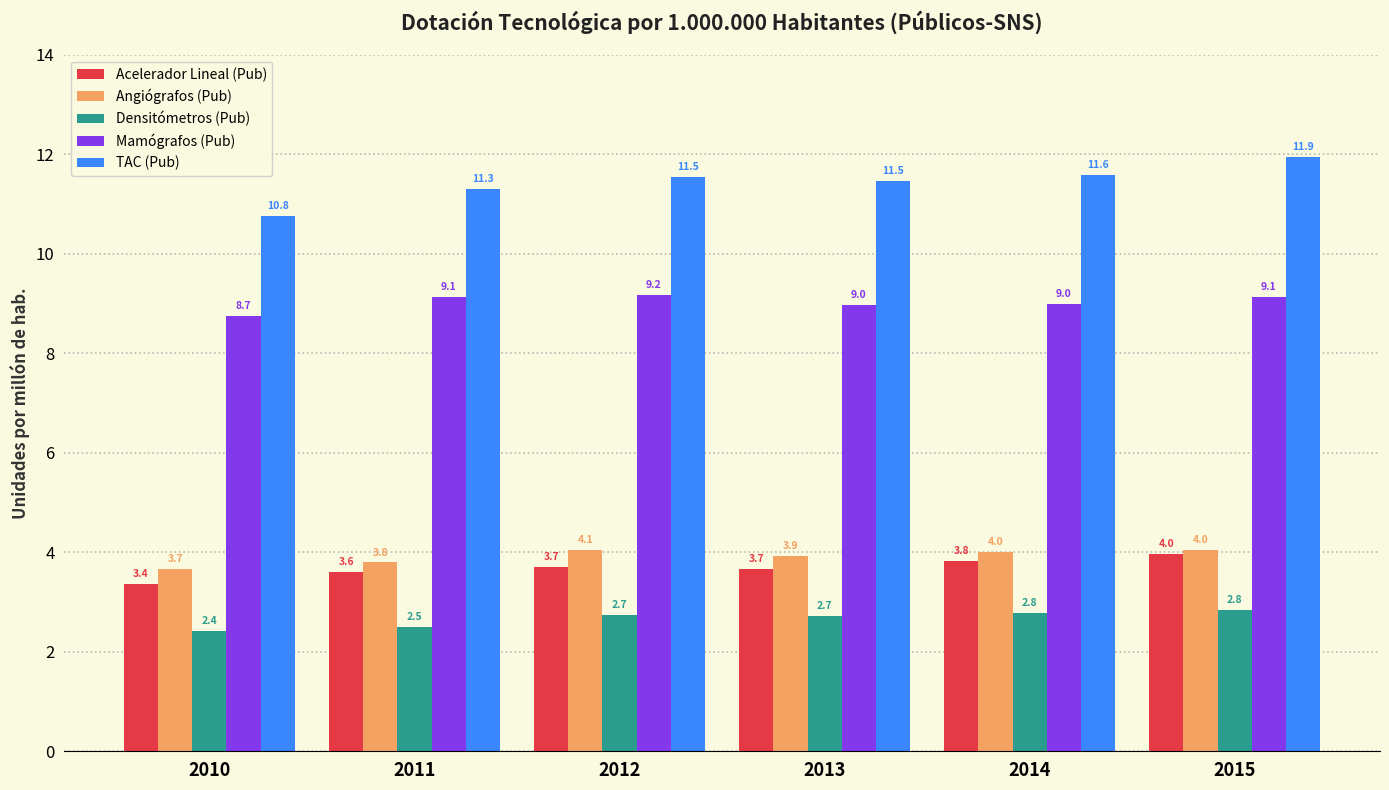

What is the average value of the Angiógrafos (Pub) series?

3.9